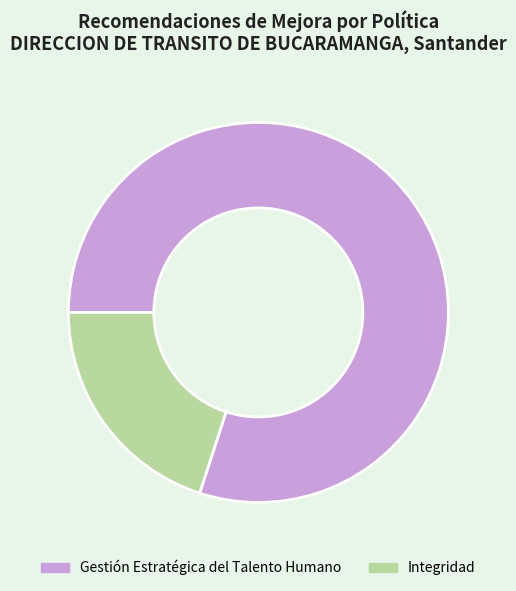

Does Integridad account for over 50% of the chart?

No